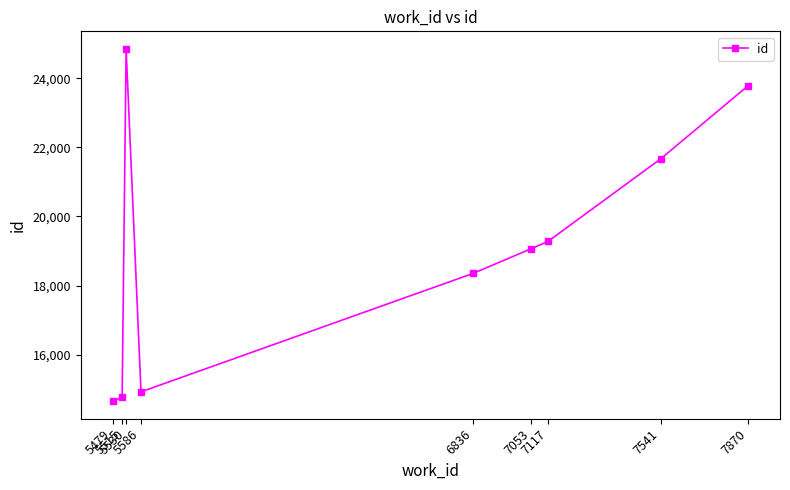

The chart shows a value of 19980 at 5515. True or false?

False